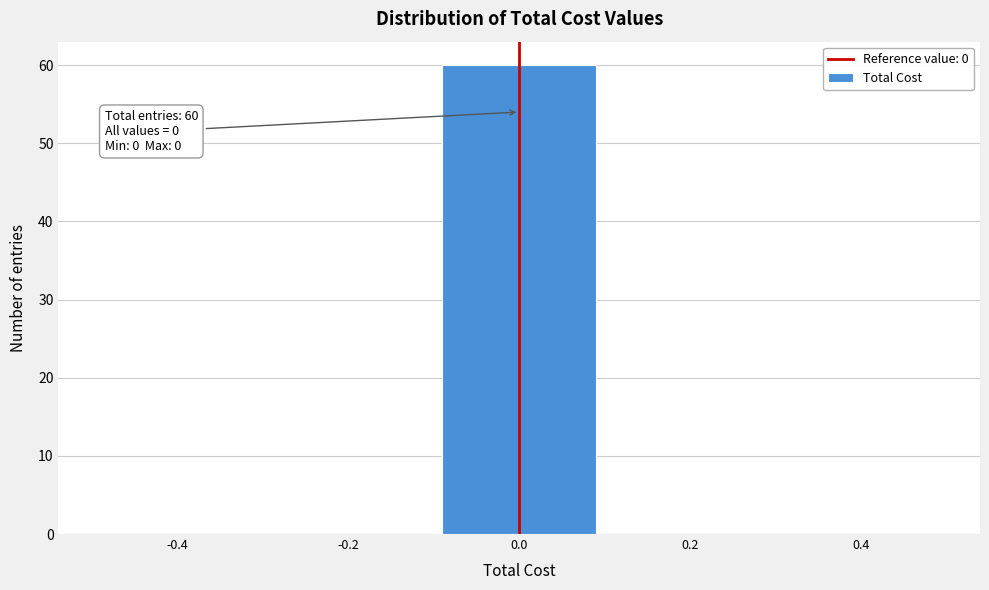

Which range on the x-axis has the tallest bar?

-0.1 to 0.1